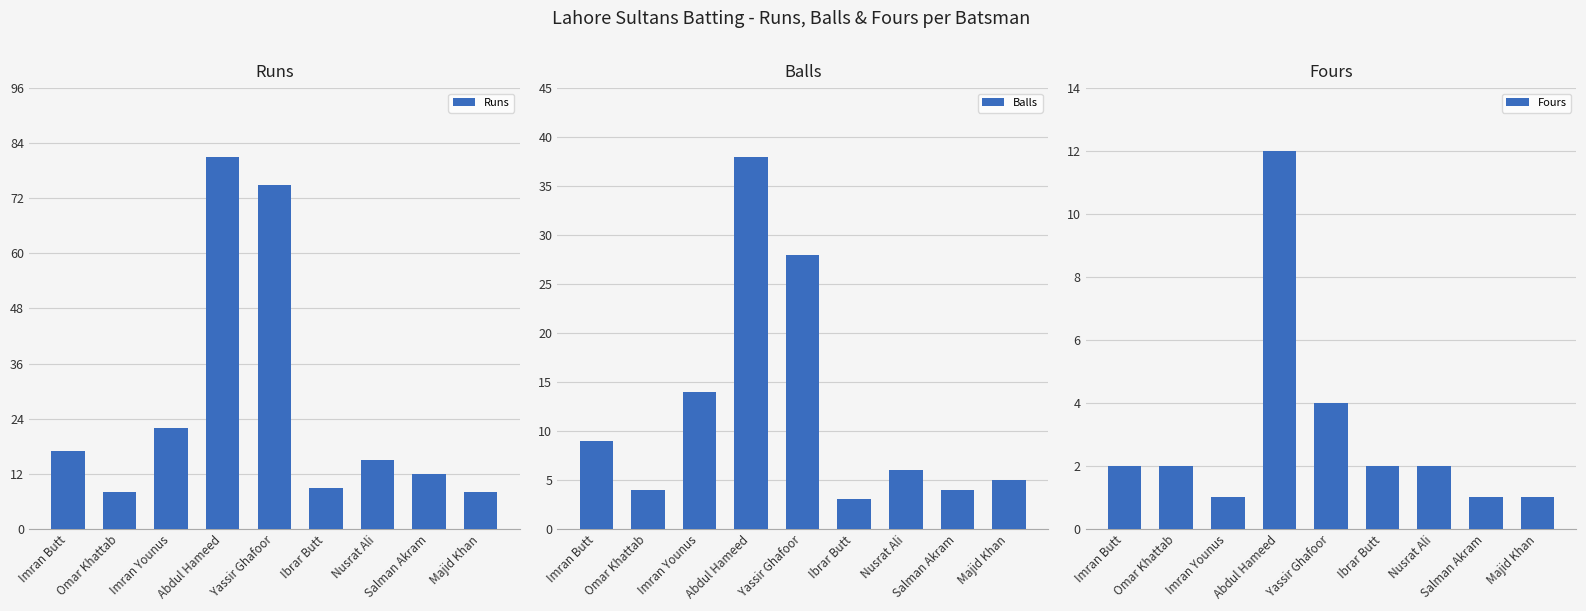

The Runs series shows 14 at Majid Khan. True or false?

False